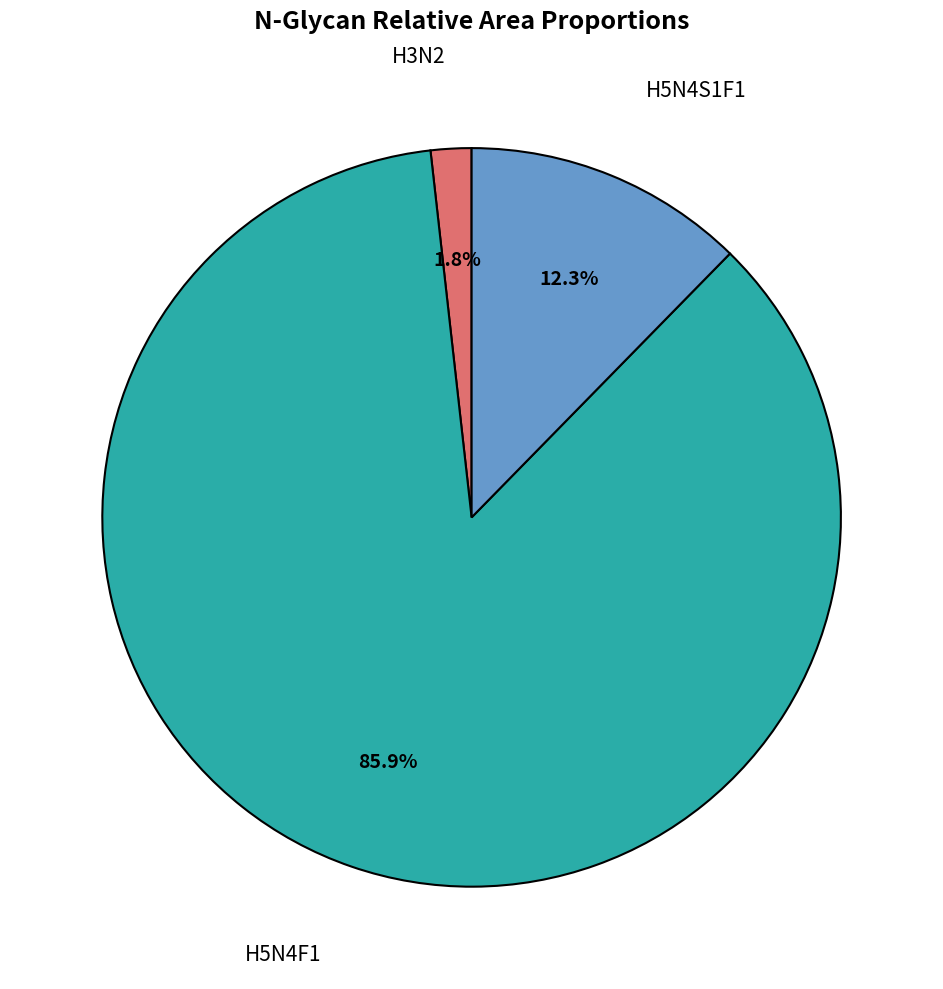

Is there a majority slice in this chart?

Yes